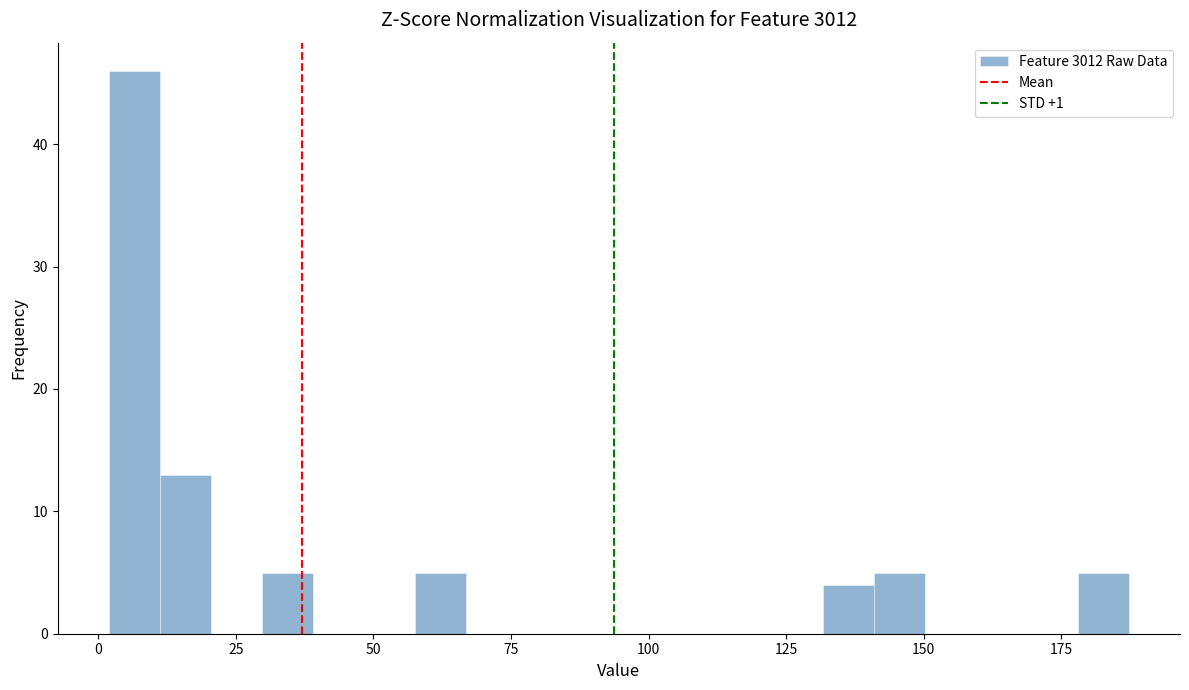

Read against the x-axis, roughly where is the centre of the tallest bar?

5